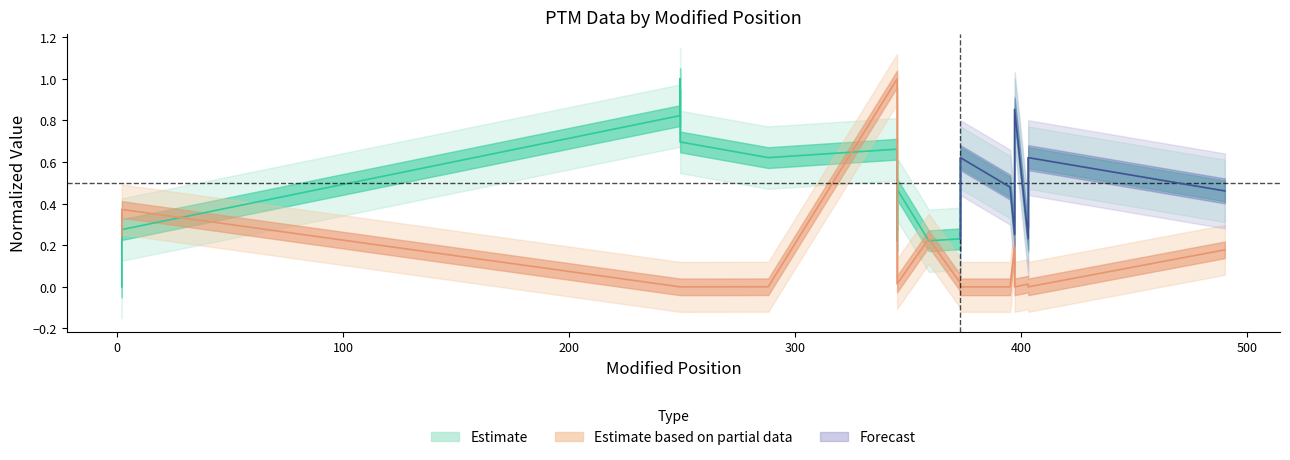

What is the spread (max minus min) of values at 2?

0.2